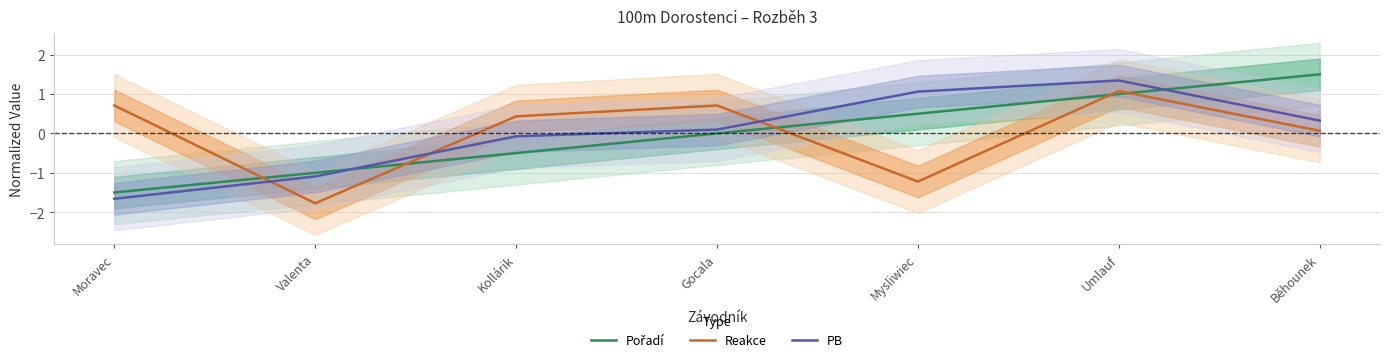

At which category does Reakce reach its first local peak?

Gocala